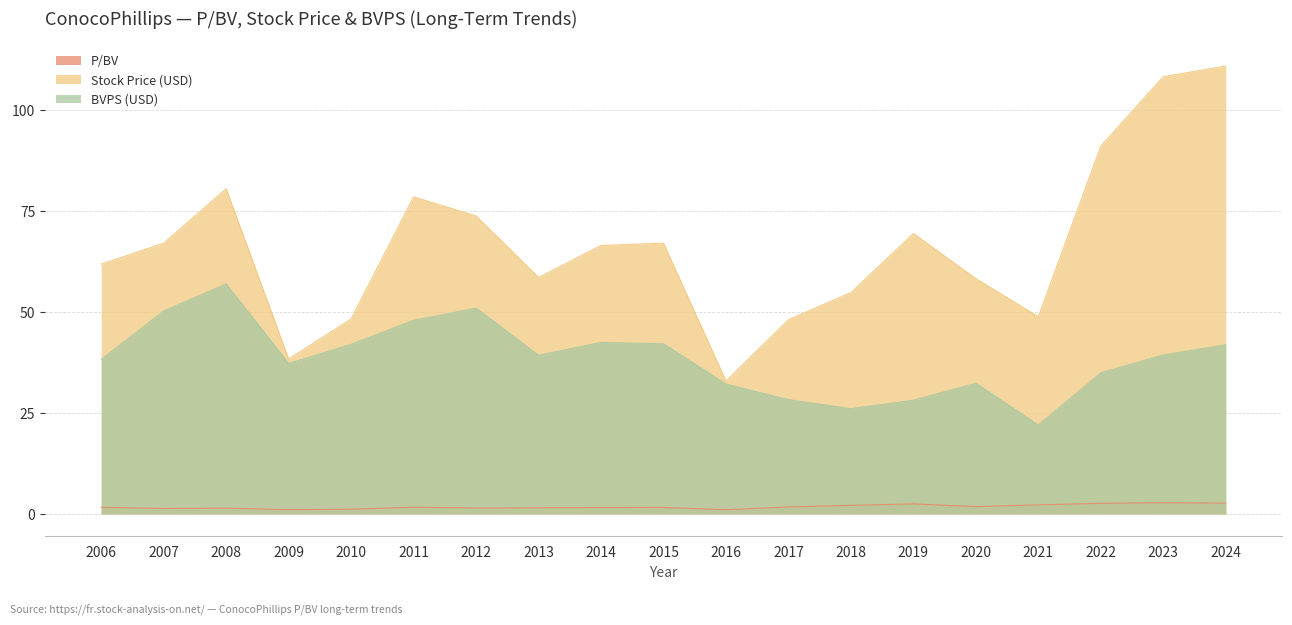

What is the difference between the highest and lowest values at 2006?

60.3